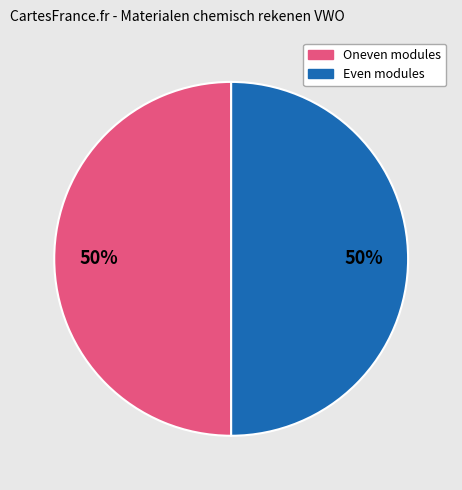

What percentage is the Even modules slice, to the nearest percent?

50%